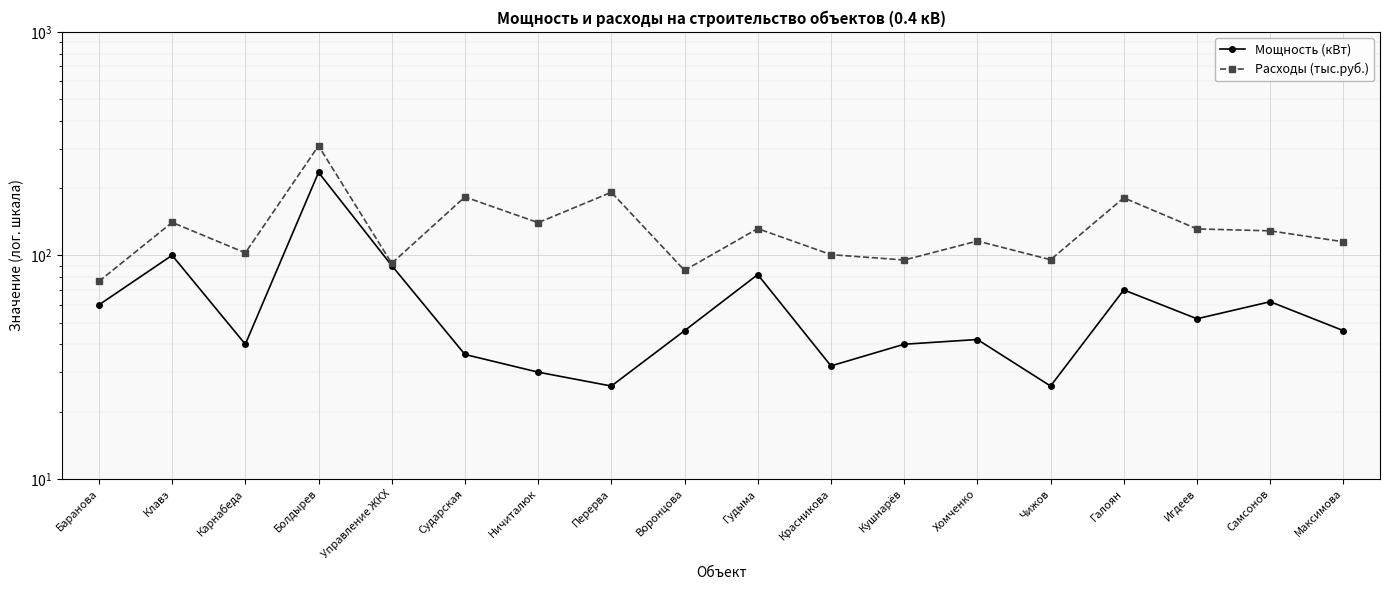

True or false: Мощность (кВт) has a value of 8.4 at Сударская.

False